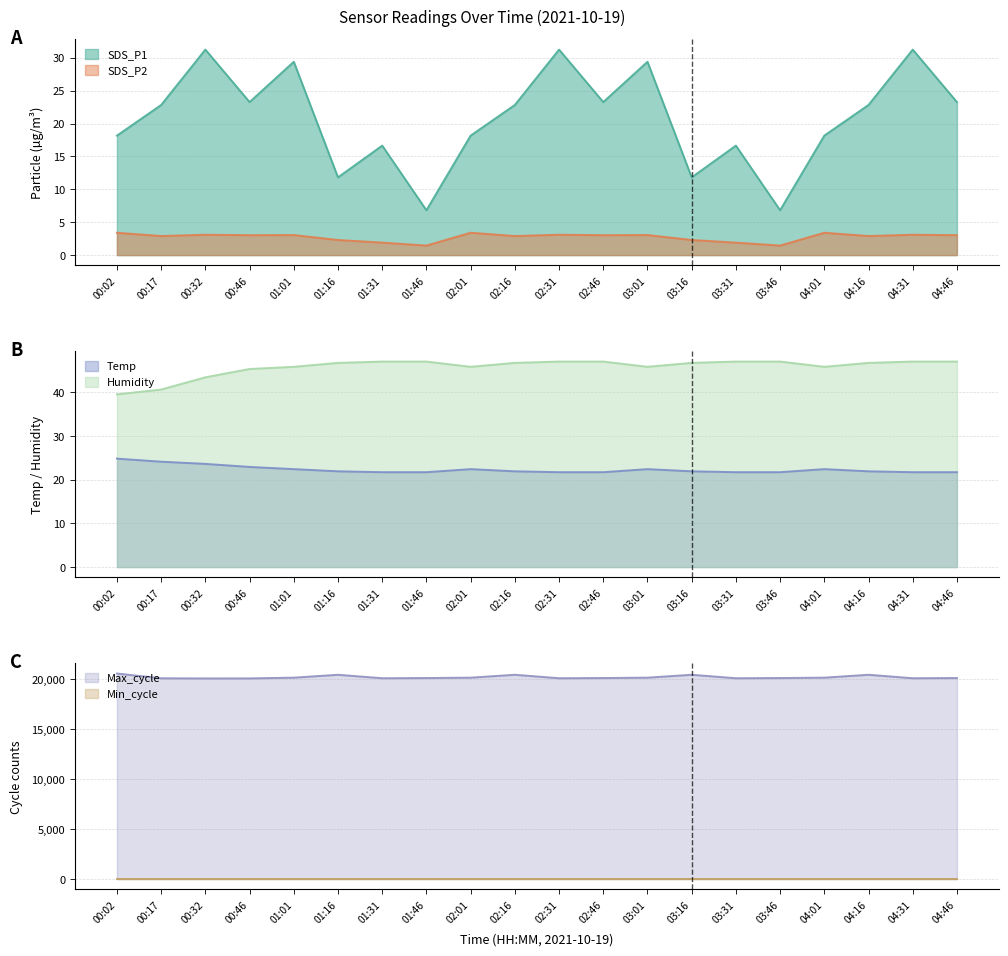

Which series has the largest total across all categories?

Max_cycle